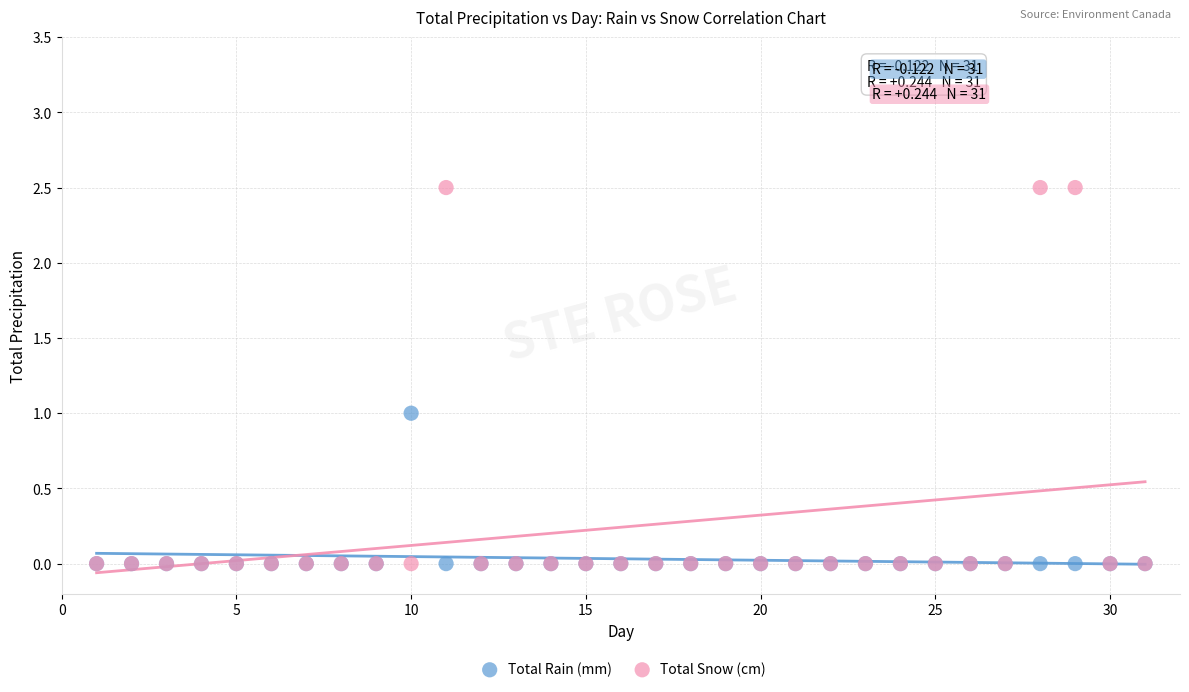

Which series contains the highest Y value?

Total Snow (cm)